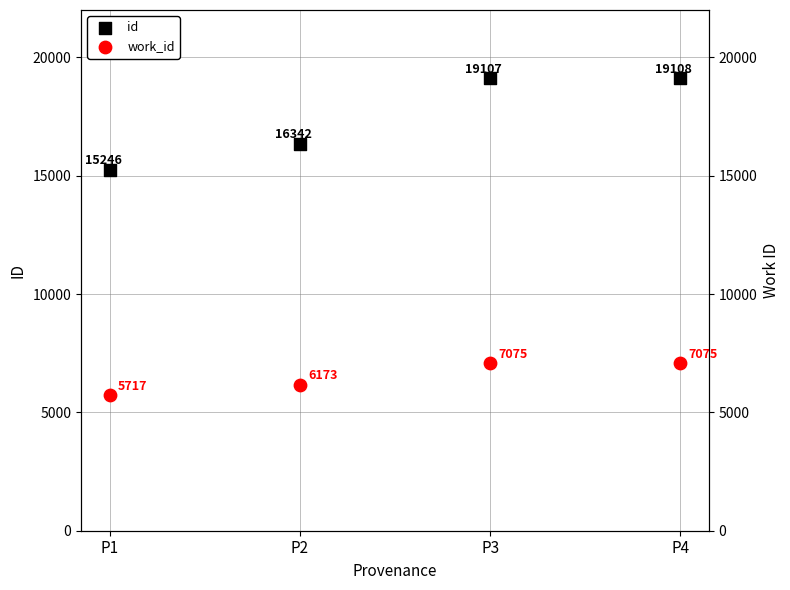

Which series reaches the maximum Y coordinate?

id